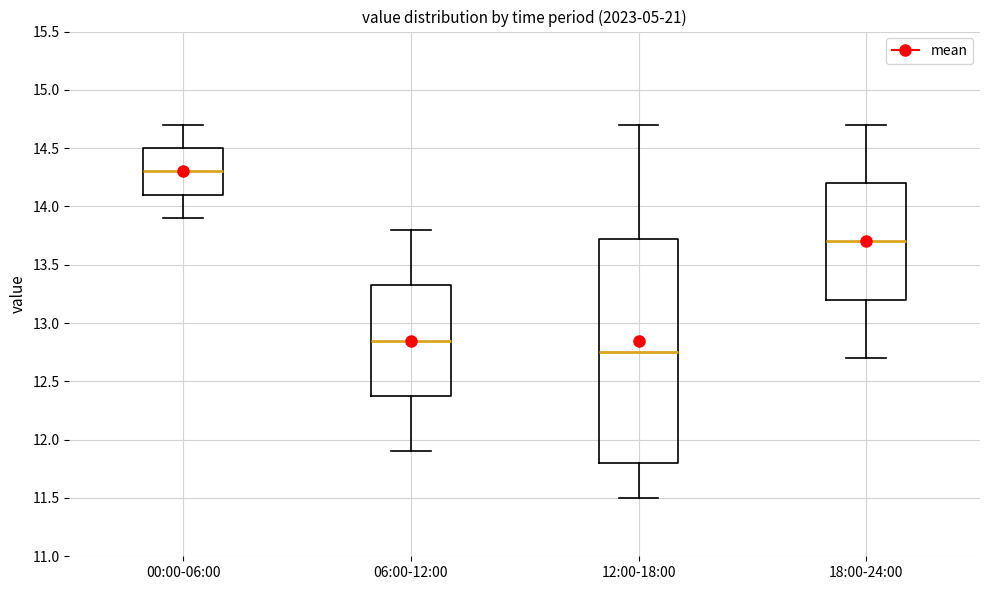

Where does the median line of the box for 06:00-12:00 sit on the y-axis? The values are not printed on the chart, so give them approximately, as read against the axis.

12.85